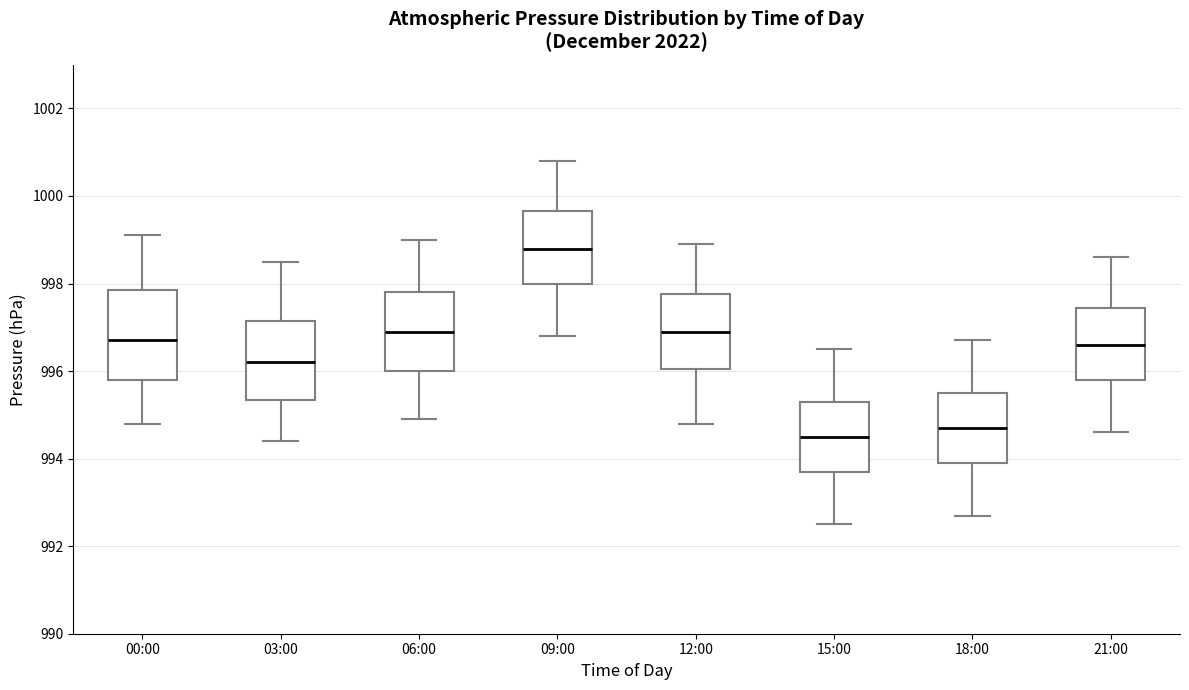

Reading left to right, transcribe this box plot: for each box, give where its median line is, the range the box spans, and where its two whiskers end, as read against the y-axis. The values are not printed on the chart, so give them approximately, as read against the axis.

00:00: median 996.8, box 995.8 to 997.8, whiskers 994.8 to 999.2
03:00: median 996.2, box 995.4 to 997.2, whiskers 994.4 to 998.6
06:00: median 997.0, box 996.0 to 997.8, whiskers 995.0 to 999.0
09:00: median 998.8, box 998.0 to 999.6, whiskers 996.8 to 1000.8
12:00: median 997.0, box 996.0 to 997.8, whiskers 994.8 to 999.0
15:00: median 994.6, box 993.8 to 995.4, whiskers 992.6 to 996.6
18:00: median 994.8, box 994.0 to 995.6, whiskers 992.8 to 996.8
21:00: median 996.6, box 995.8 to 997.4, whiskers 994.6 to 998.6